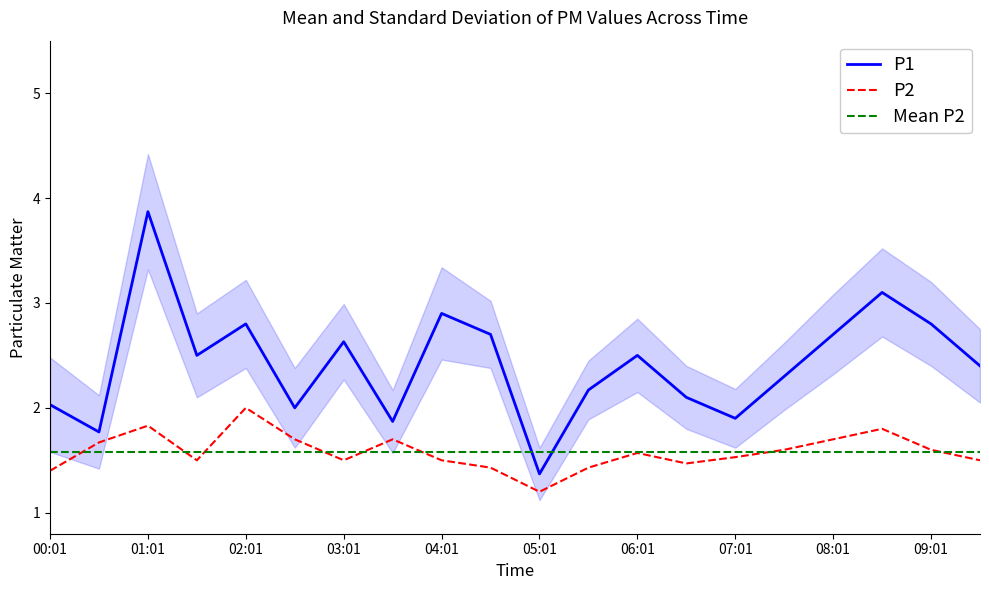

Between 00:31 and 02:31, which is larger?

02:31